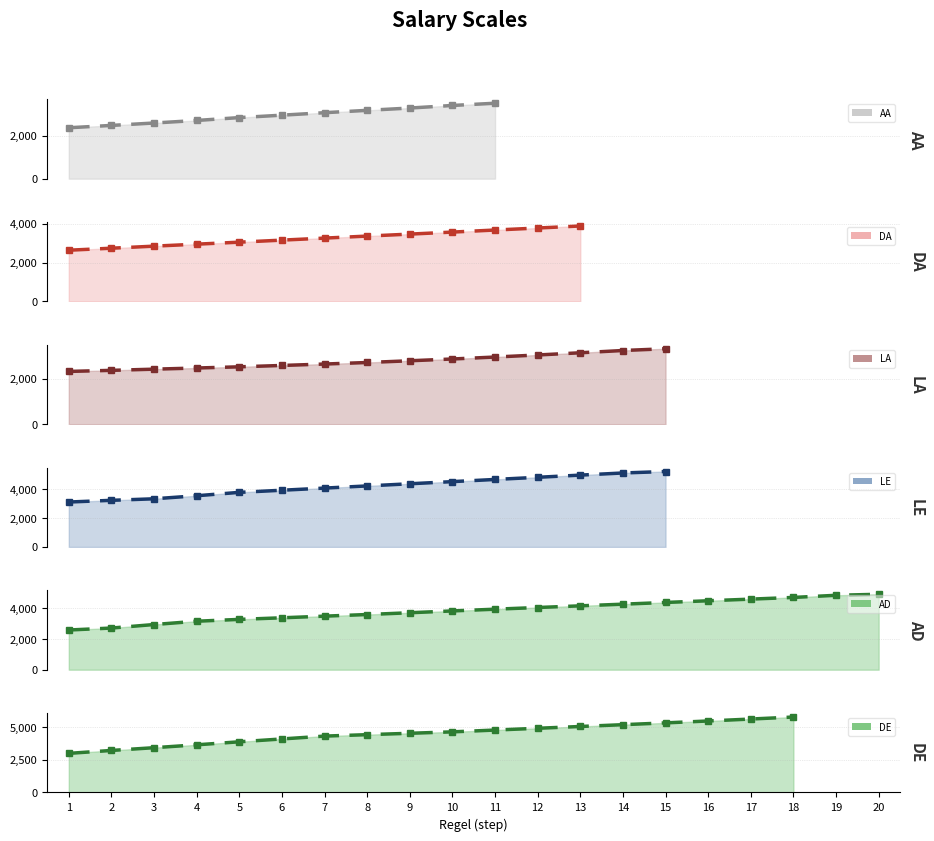

At which label is AD closest to 3752?

9